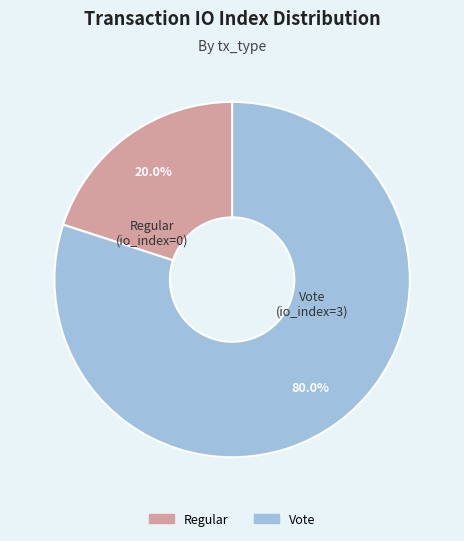

What is the smallest slice in the pie chart?

Regular